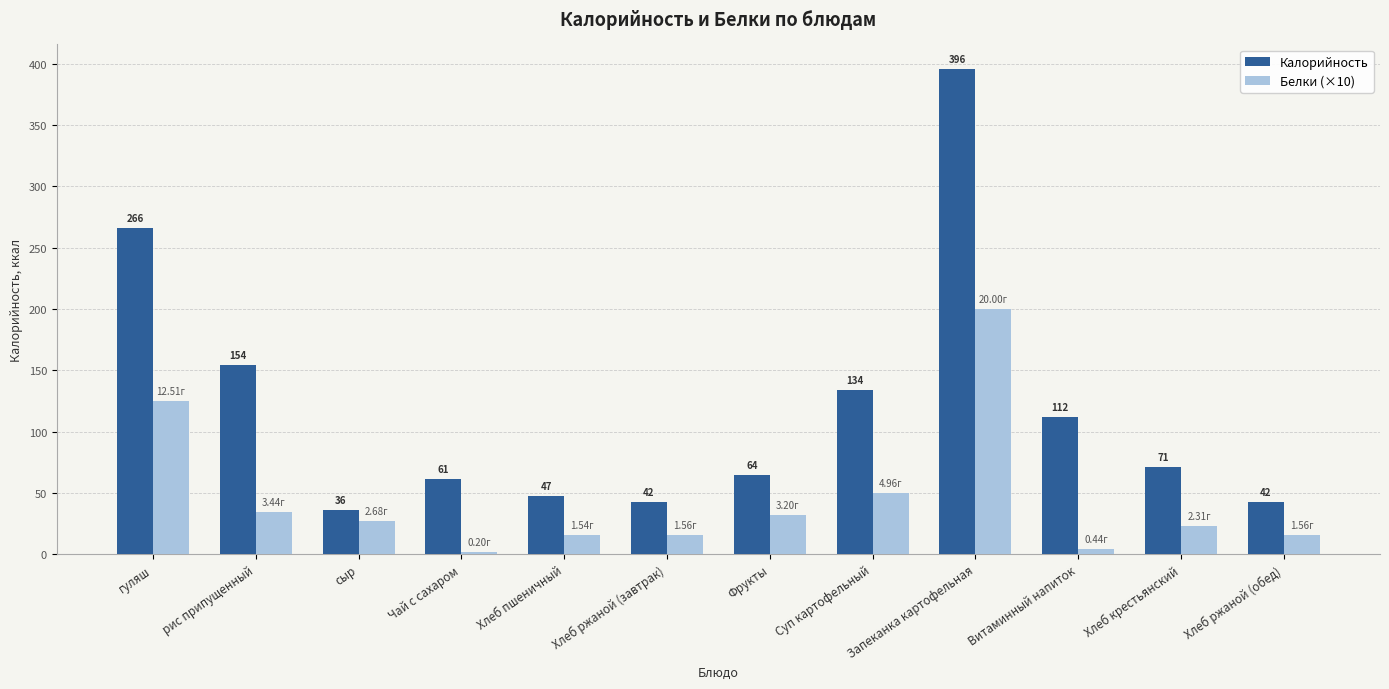

How many data points in Белки (×10) are above 26?

6